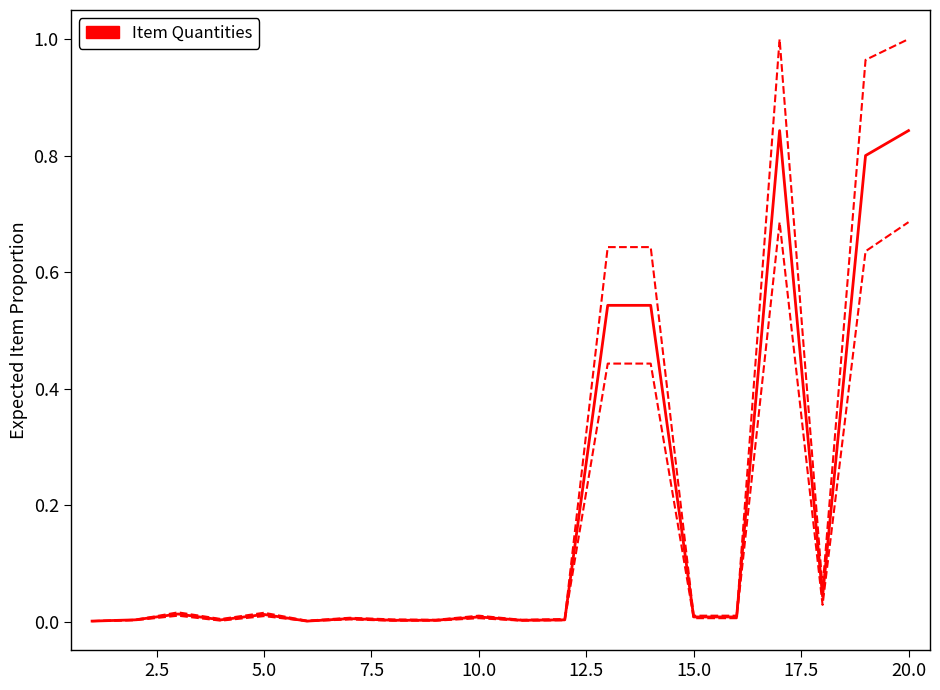

Reading left to right, what are all the values shown in this chart?

0.0	0.0	0.0	0.0	0.0	0.0	0.0	0.0	0.0	0.0	0.0	0.0	0.5	0.5	0.0	0.0	0.8	0.0	0.8	0.8